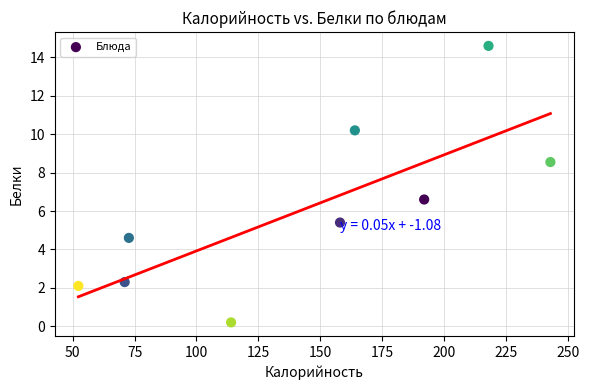

What is the average Y value?

6.1